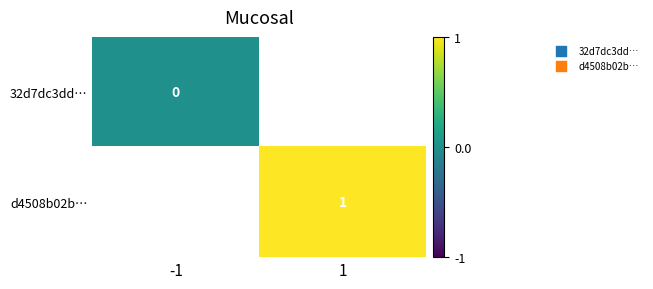

Is it true that d4508b02b… equals 1 at 1?

True